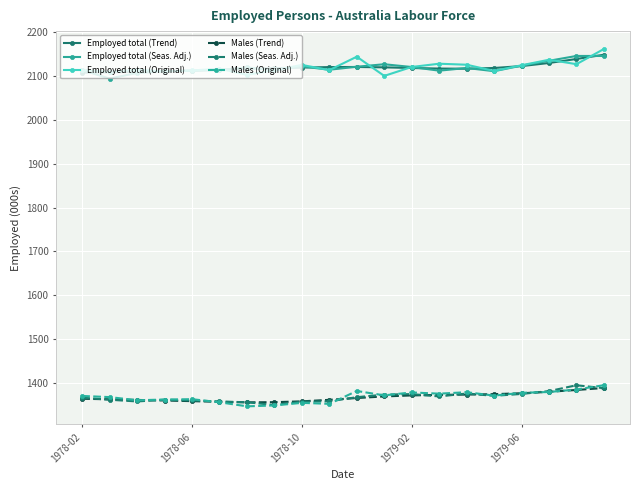

What is the value of the Employed total (Seas. Adj.) point at the 5th from the left?

2112.4